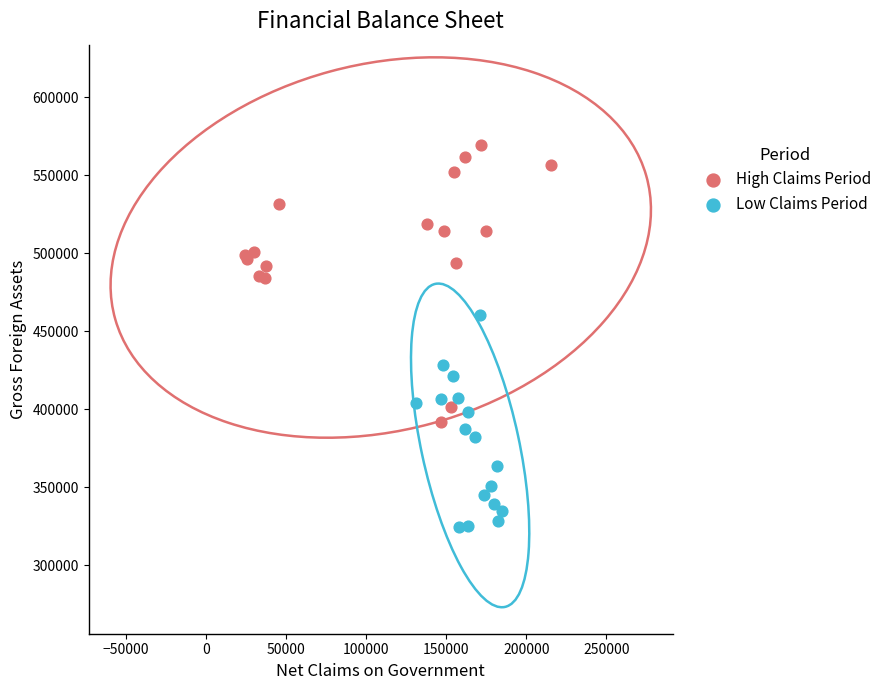

Which series contains the highest Y value?

High Claims Period